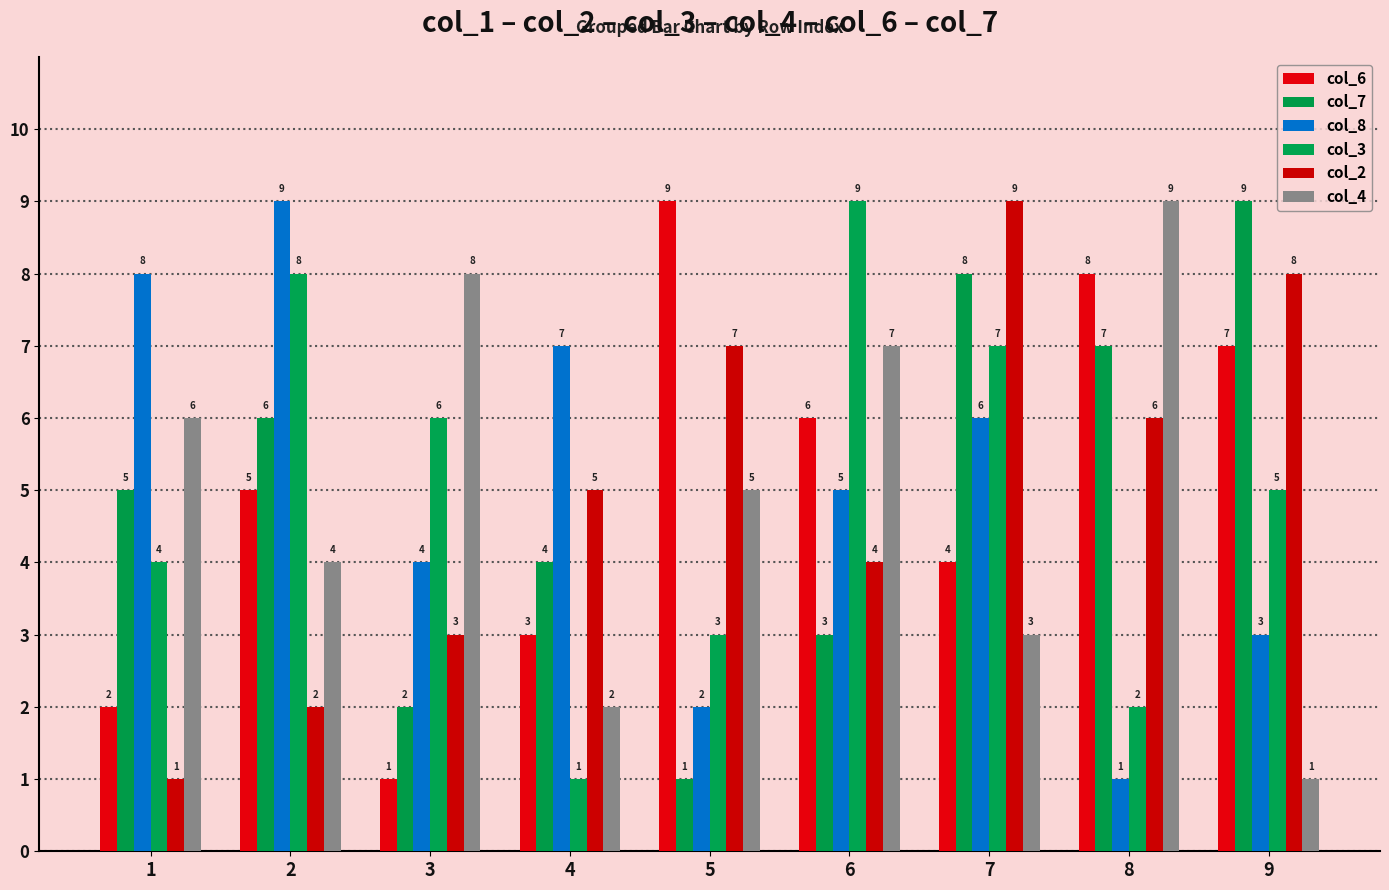

What is the approximate value of col_4 at 1?

6